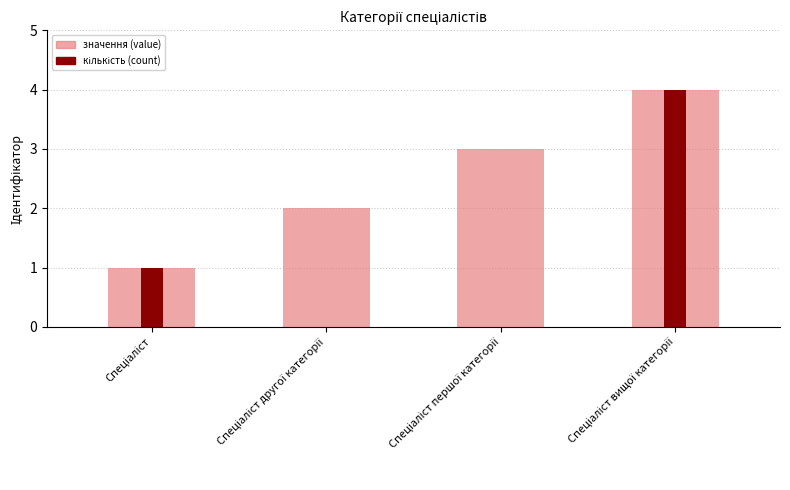

What is the approximate value at Спеціаліст вищої категорії?

4